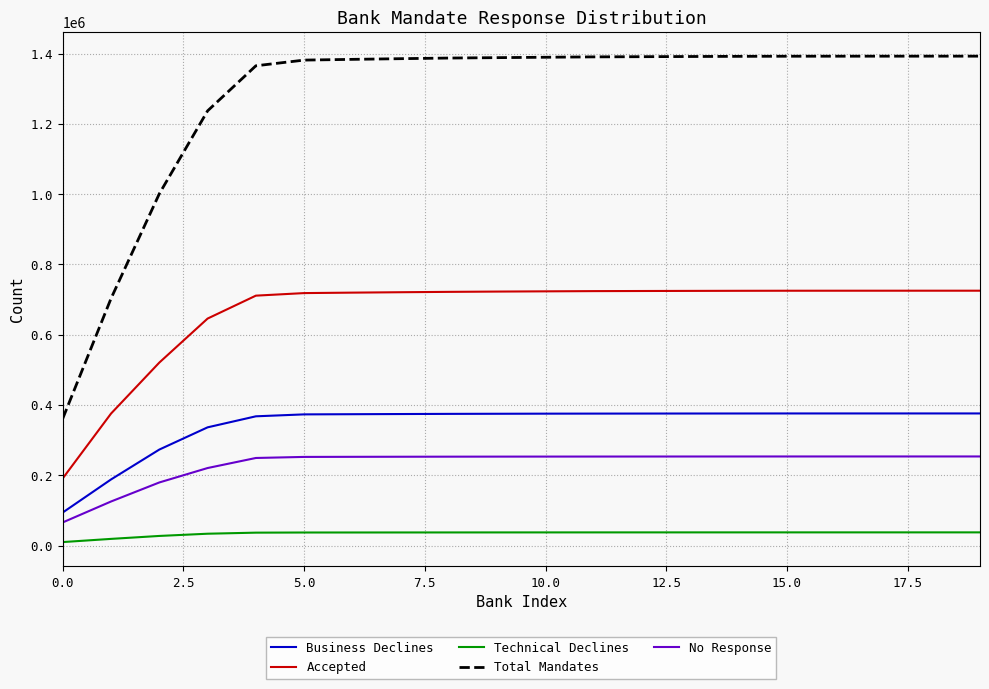

Which series has the widest spread of values?

Total Mandates